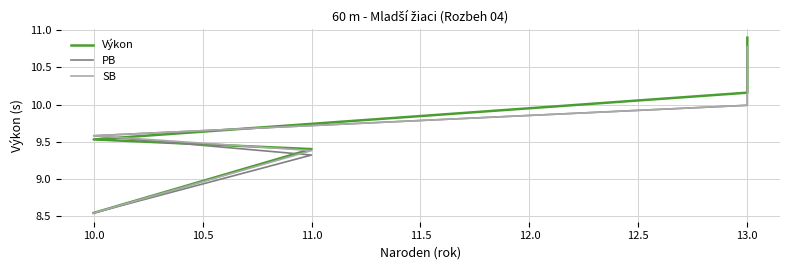

True or false: Výkon has more than 2 points higher than both neighbors.

False